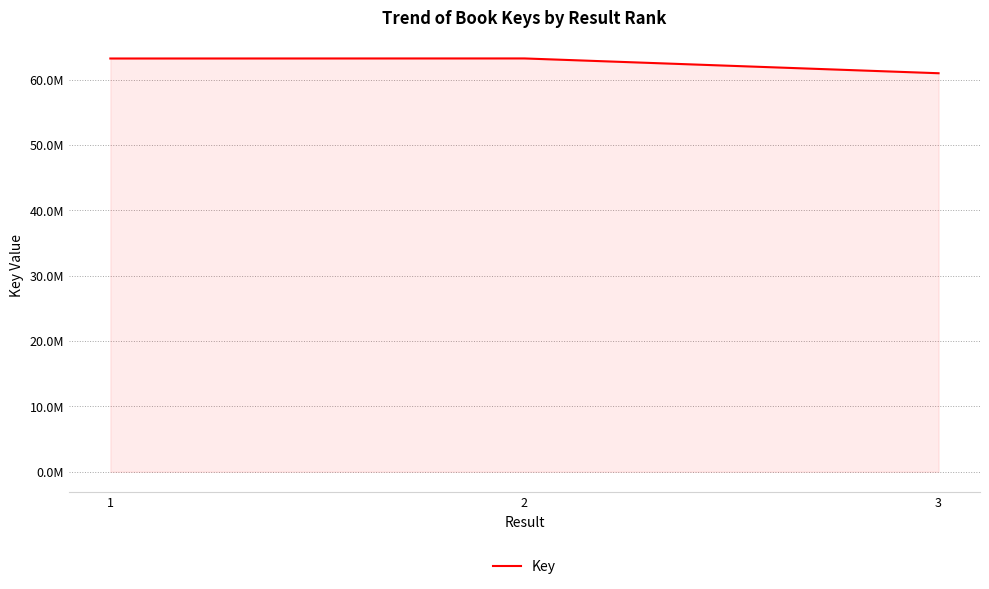

Does the chart display data point markers on the line(s)?

No